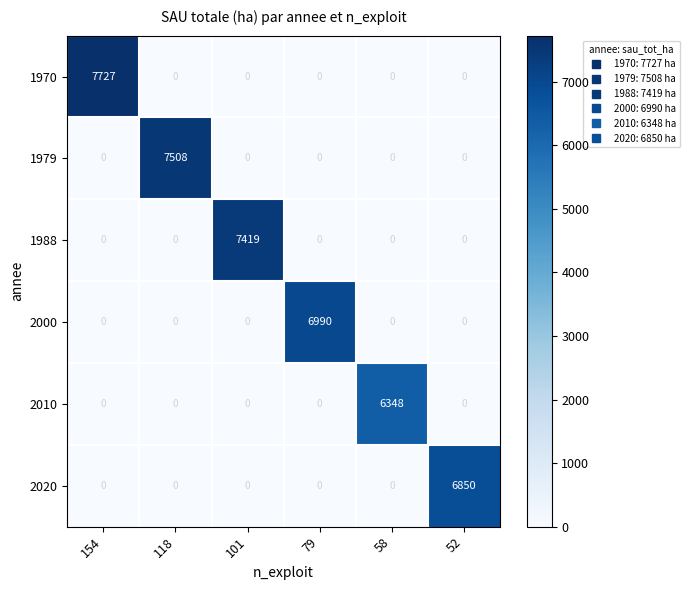

True or false: 1988 has a value of 0 at 52.

True